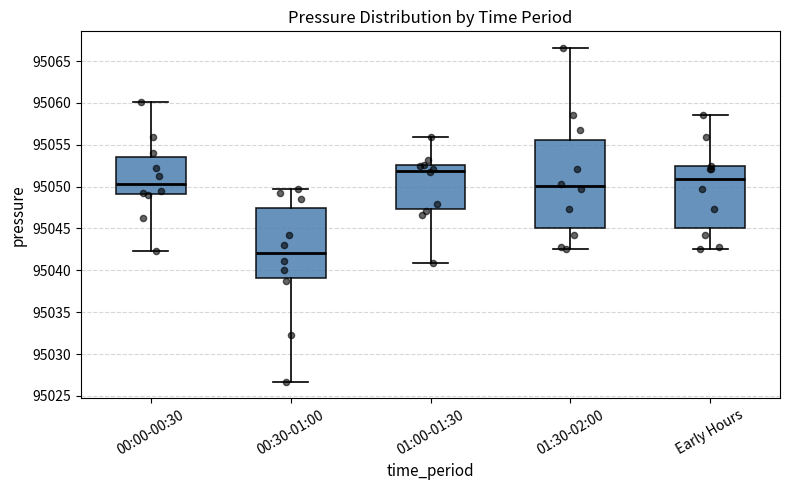

Which box is the tallest, from its lower edge to its upper edge?

01:30-02:00